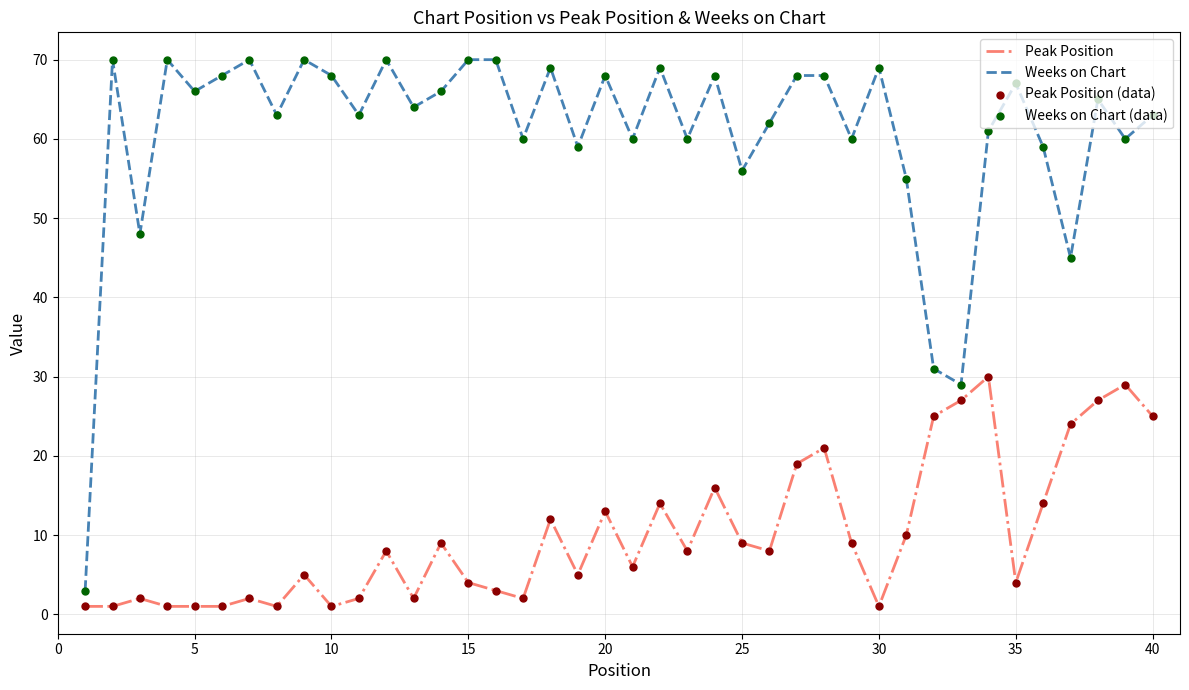

Which series has the largest total across all categories?

Weeks on Chart